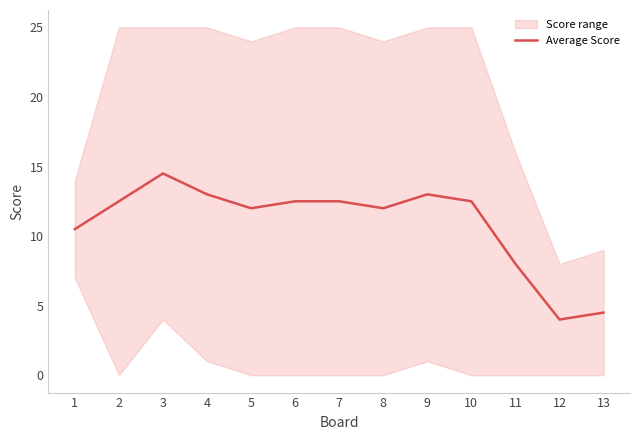

What is the smallest value displayed?

4.0